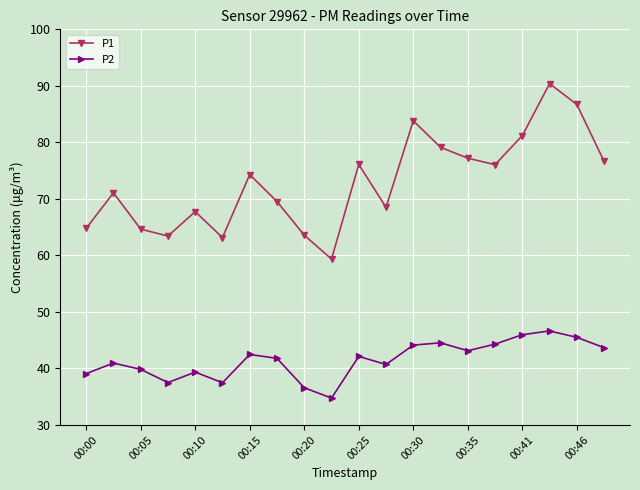

Which series has the widest spread of values?

P1